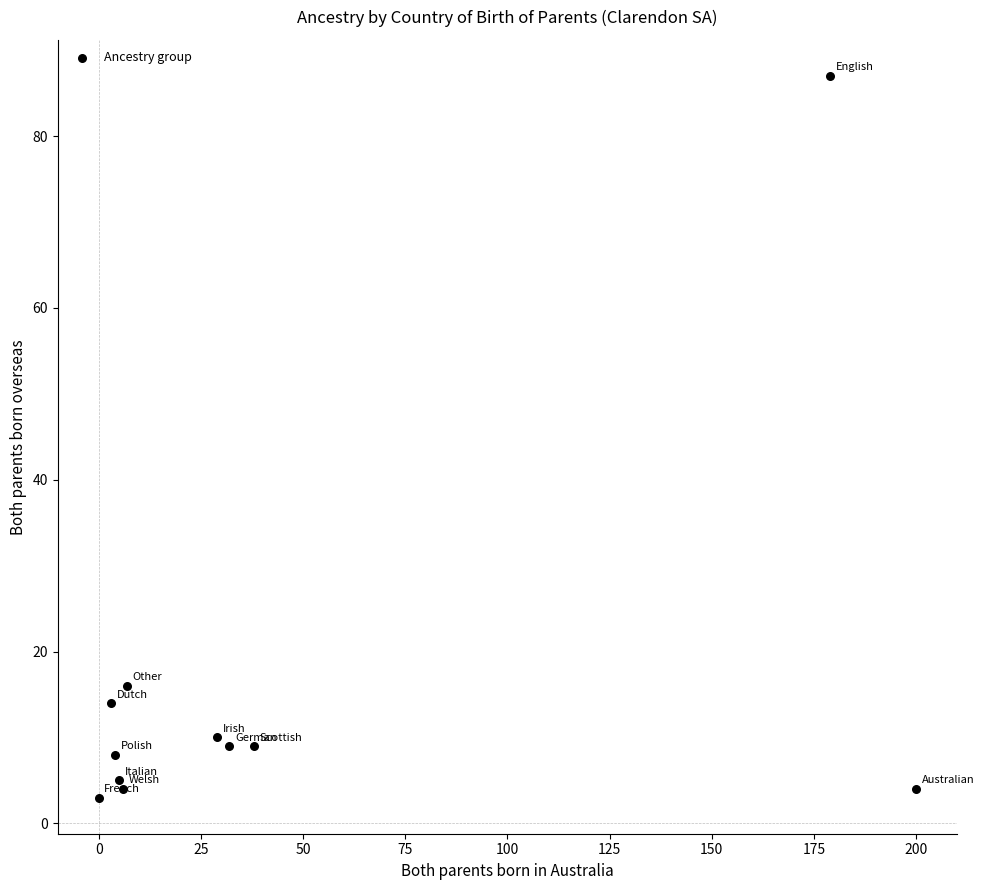

What Y value in the scatter plot is closest to 45?

16